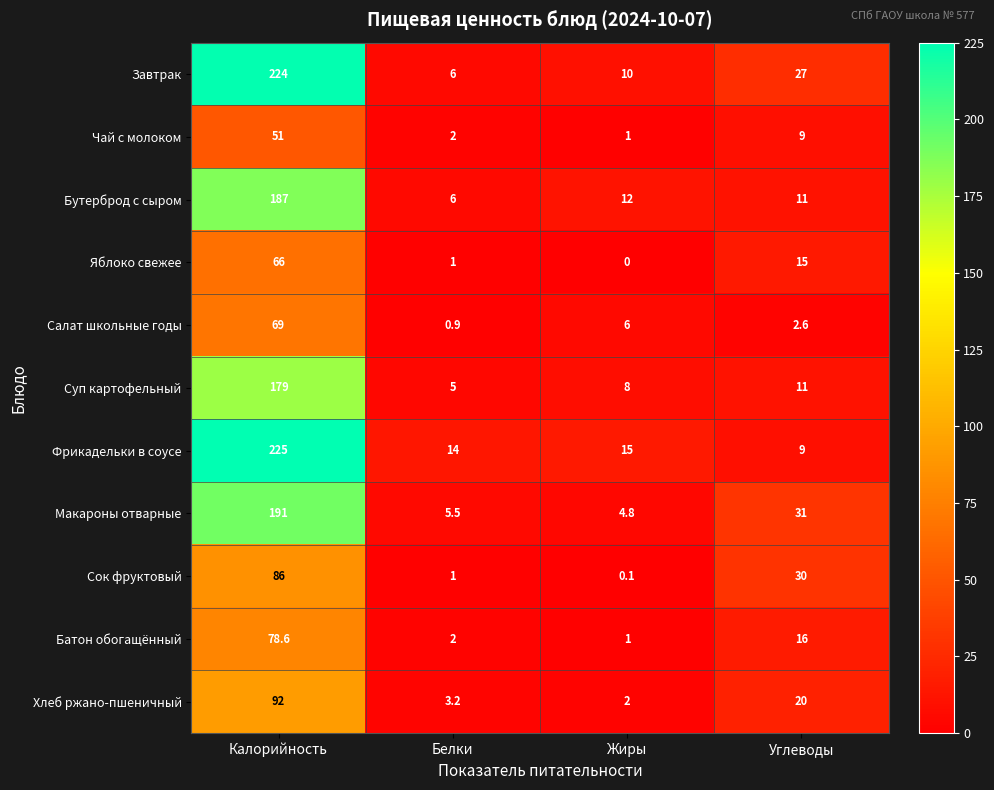

Where does the Завтрак series first go above 27?

Калорийность